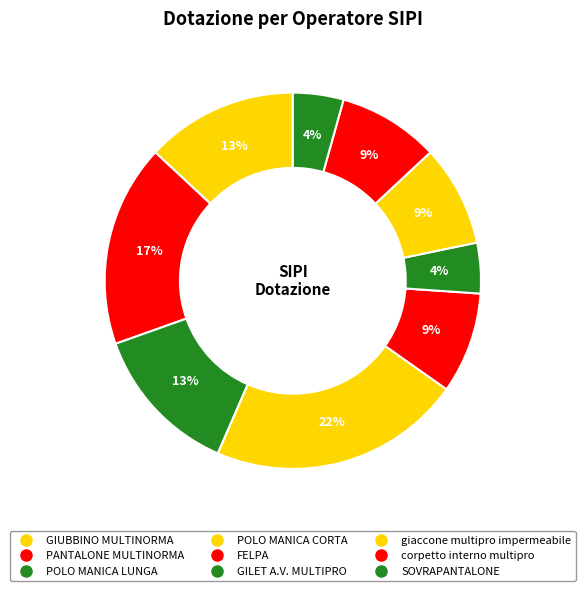

Which has a higher value, GIUBBINO MULTINORMA or FELPA?

GIUBBINO MULTINORMA